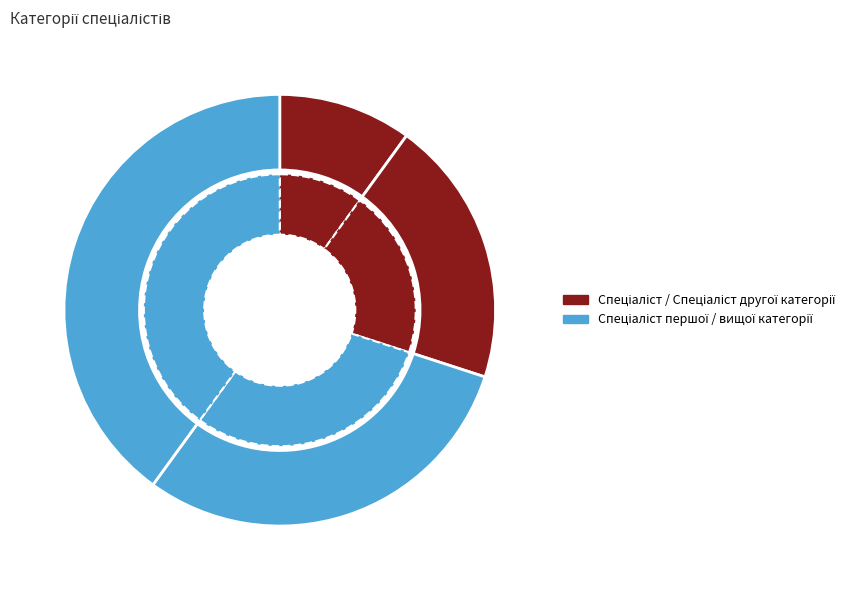

To the nearest percent, what is the average slice percentage?

25%